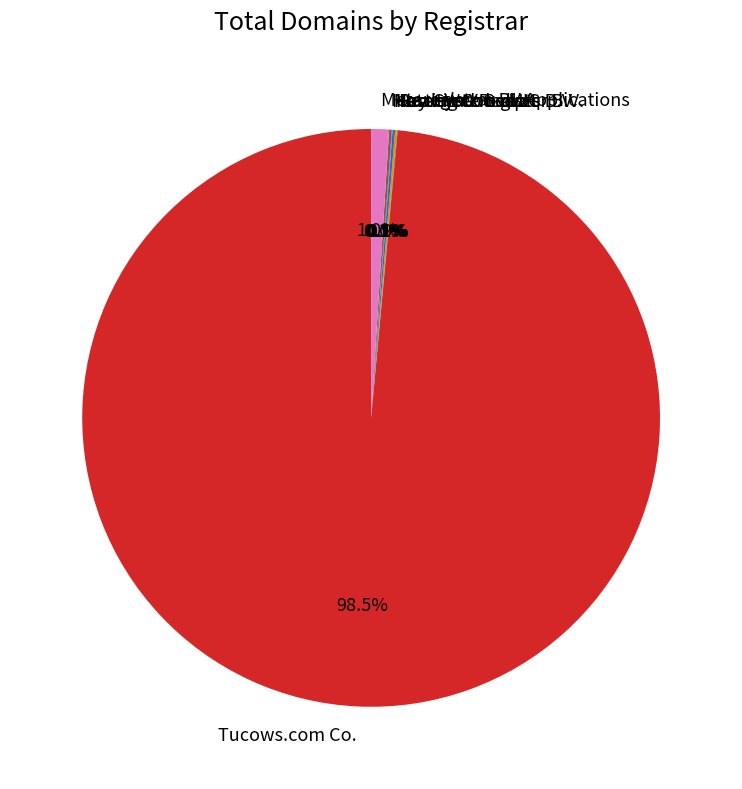

Between Metaregistrar BV Applications and Tucows.com Co., which is larger?

Tucows.com Co.